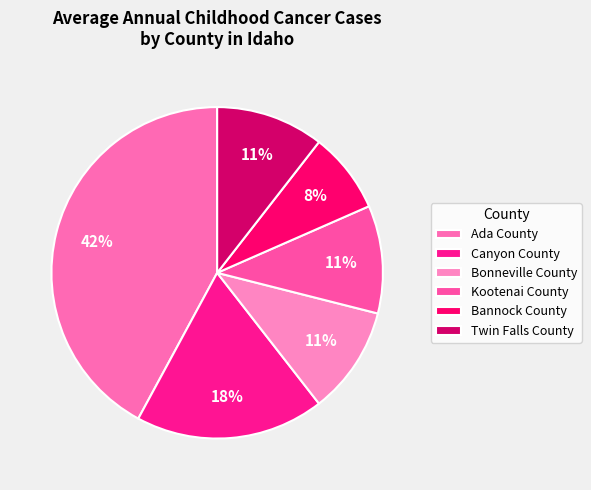

How many segments does this pie chart have?

6